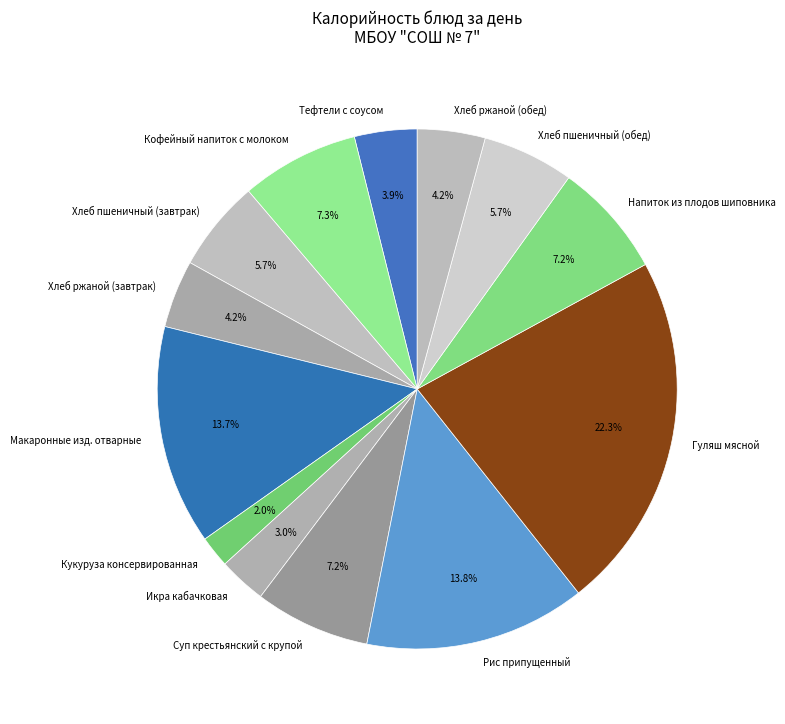

What percentage is NOT represented by Макаронные изд. отварные?

86.3%